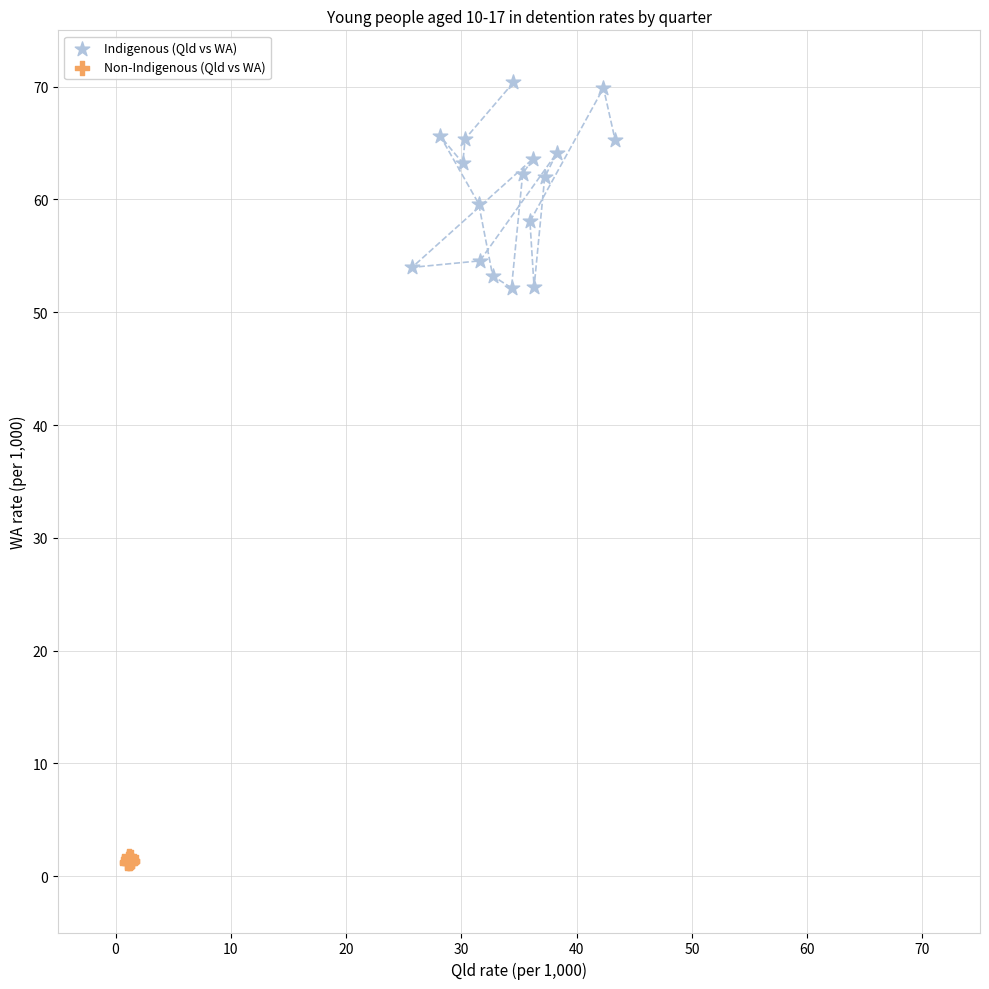

Which series contains the lowest Y value?

Non-Indigenous (Qld vs WA)